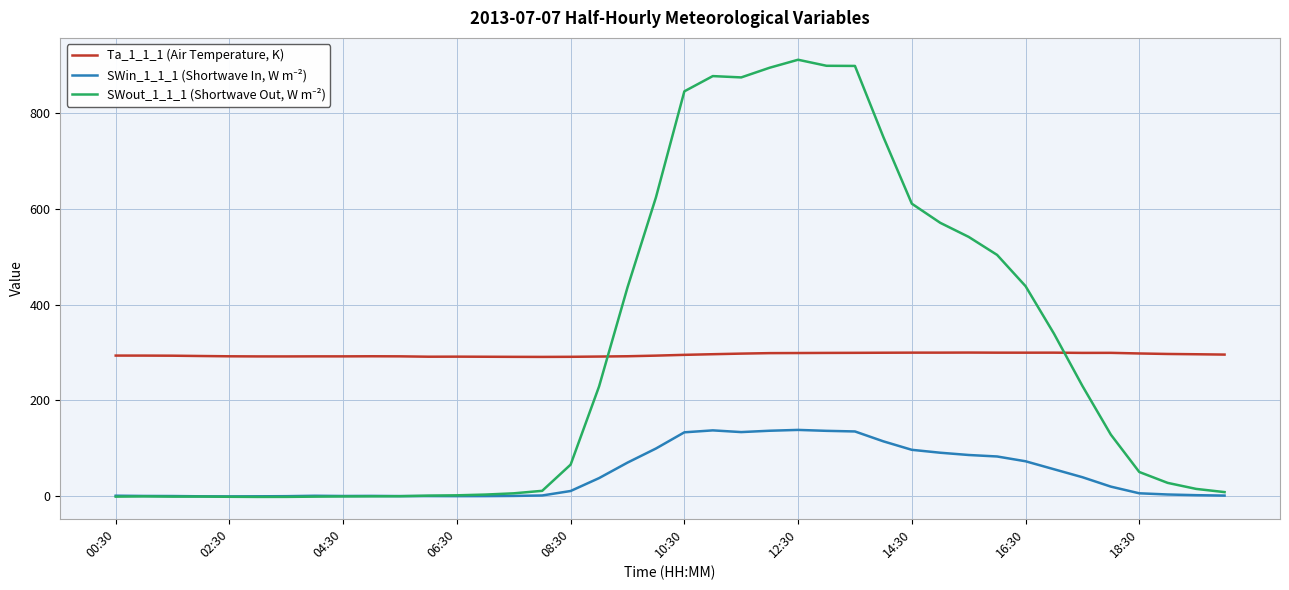

What is the maximum value shown in the chart?

911.8